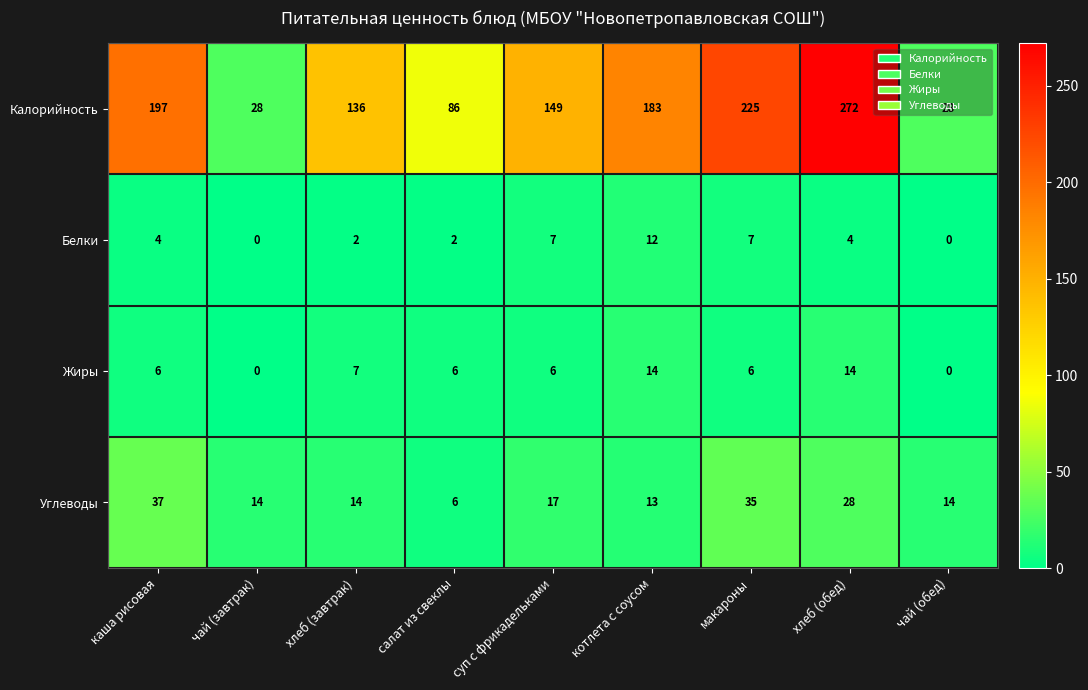

At суп с фрикадельками, list the series in order from largest to smallest.

Калорийность, Углеводы, Белки, Жиры